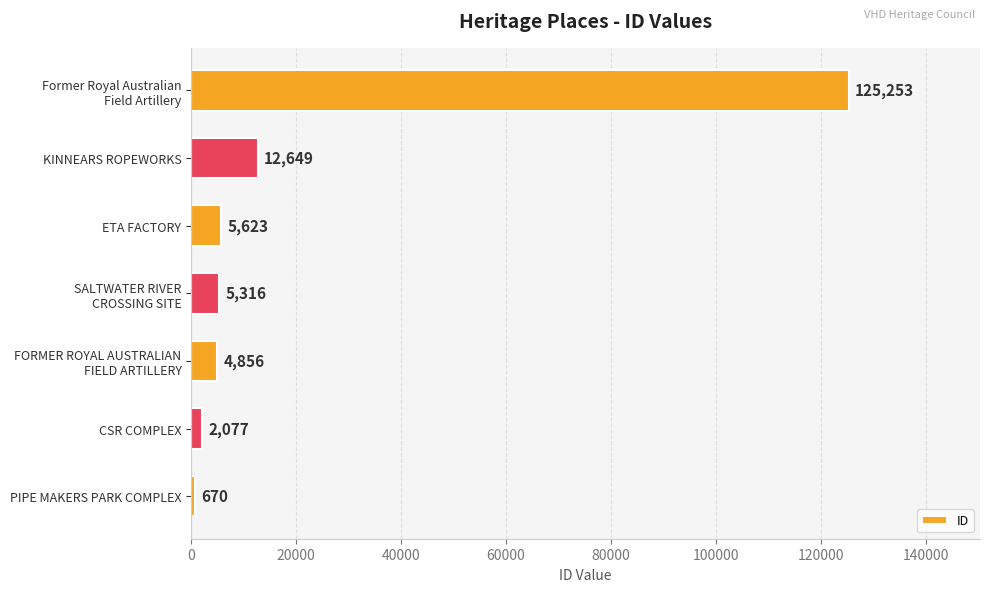

Reading bottom to top, what are all the values shown in this chart?

670	2077	4856	5316	5623	12649	125253